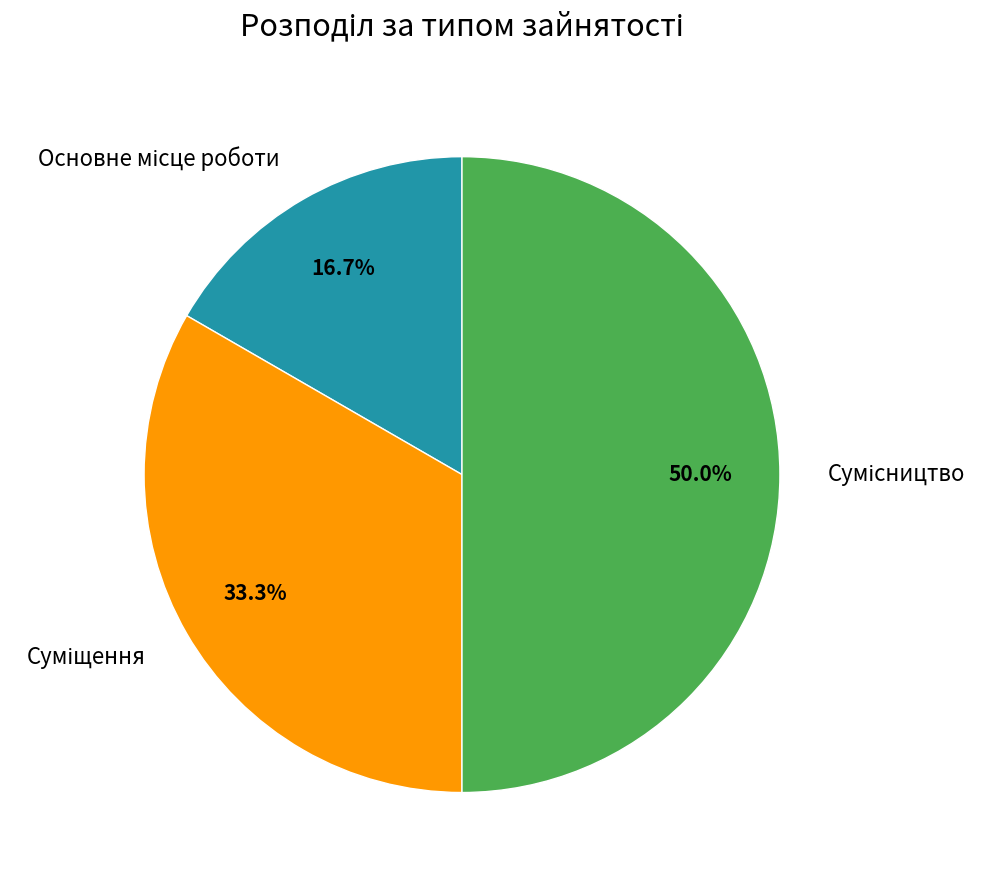

Which slice is the largest?

Сумісництво